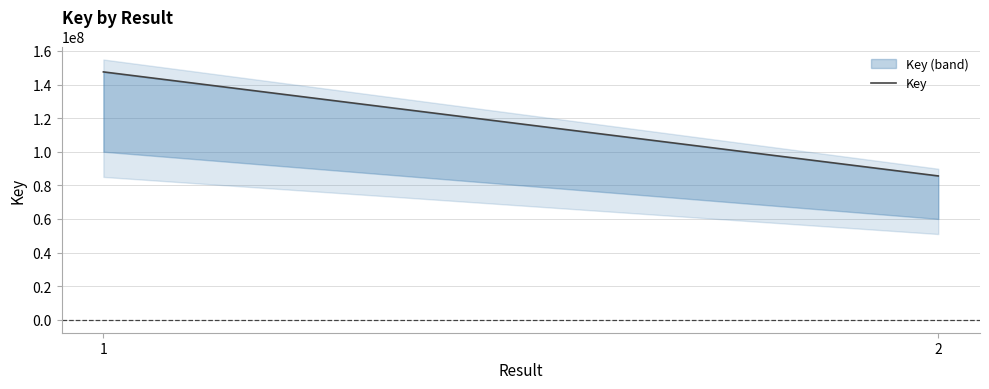

Does the chart display data point markers on the line(s)?

No